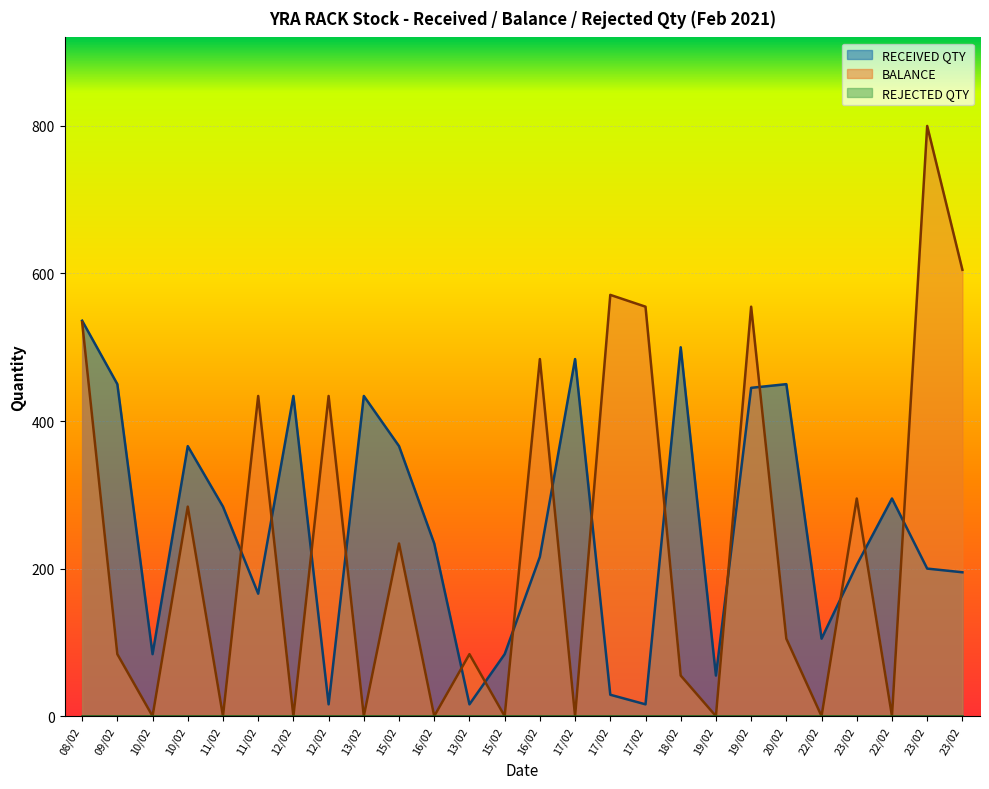

True or false: BALANCE has a value of 0 at 13/02.

True